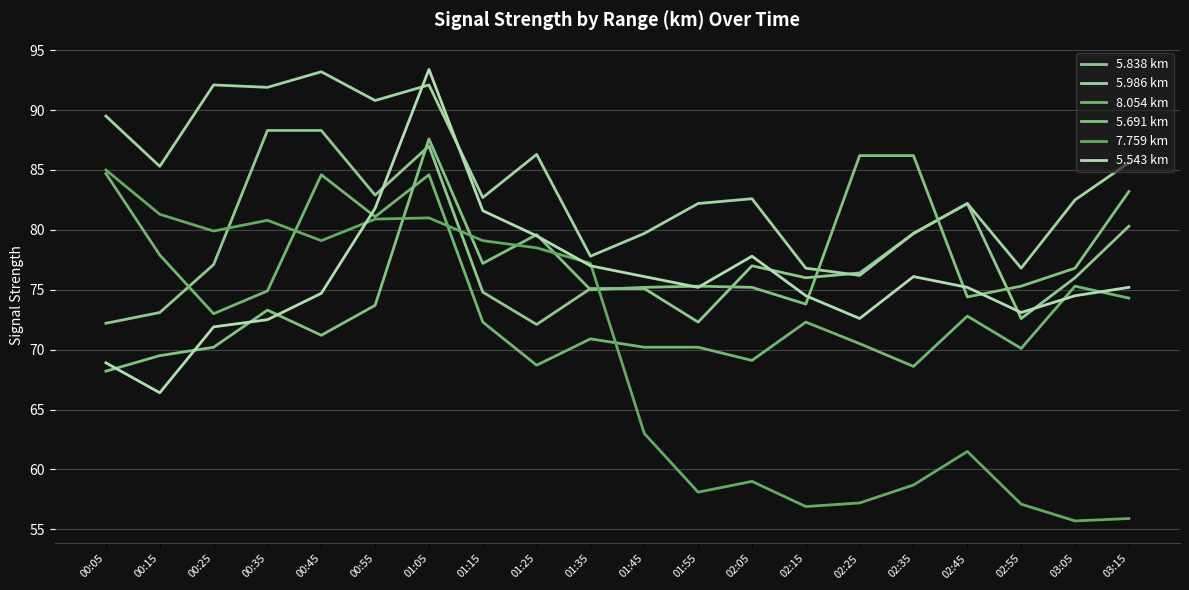

What is the difference between the 7.759 km values at 02:15 and 02:45?

4.6